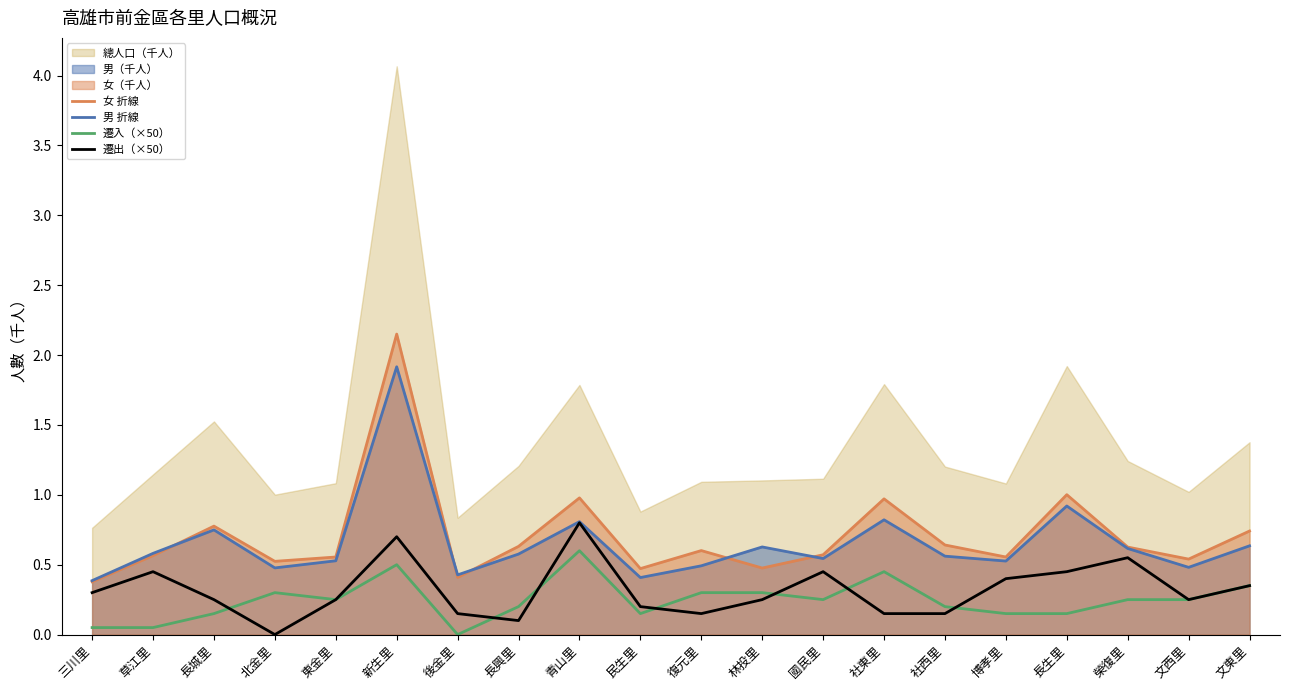

Is the value of 遷入（×50） at 東金里 greater than the value of 女 折線 at 復元里?

No